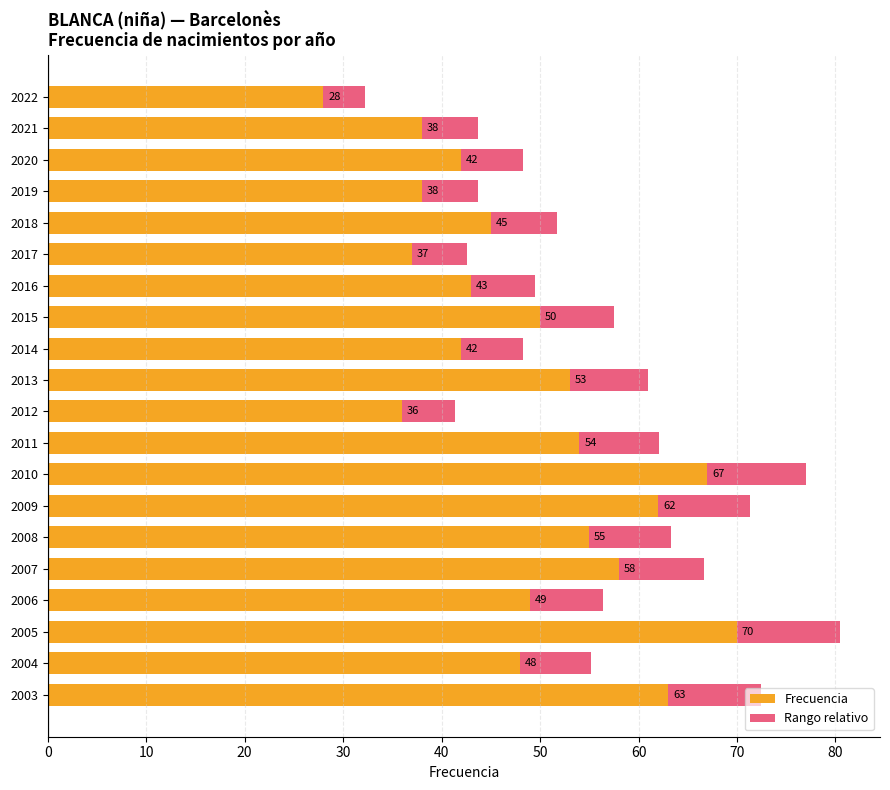

What is the difference between the maximum and minimum values in the Frecuencia series?

42.0